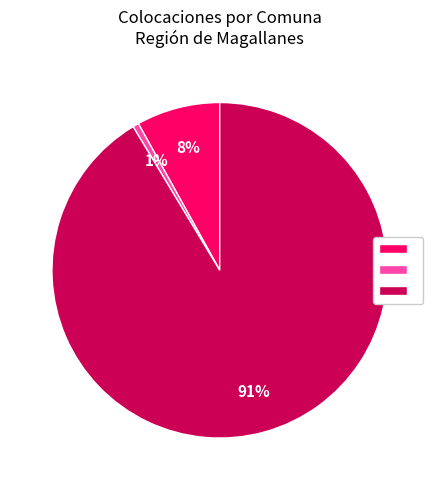

Does any single category account for the majority?

Yes